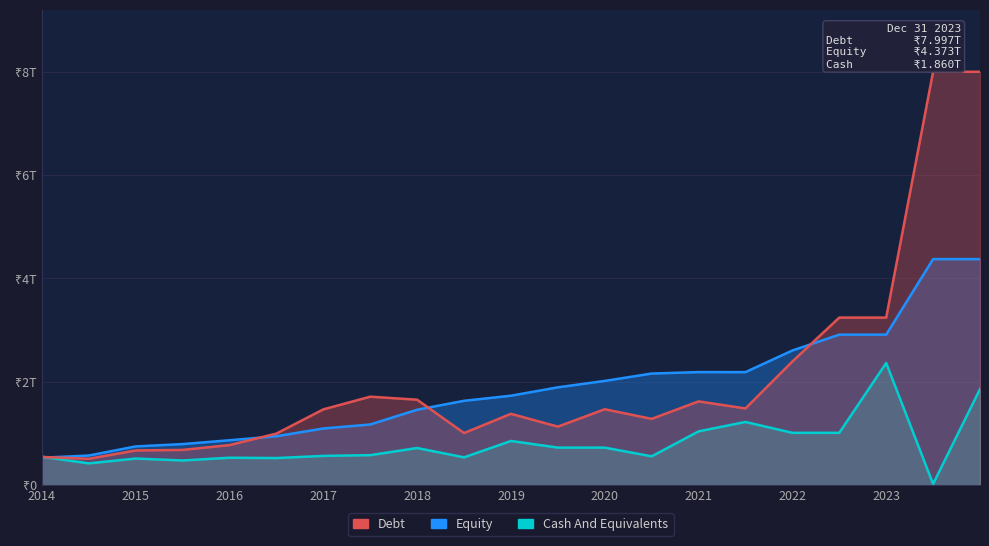

What is the approximate value of Debt at 2021-03-31?

1.6